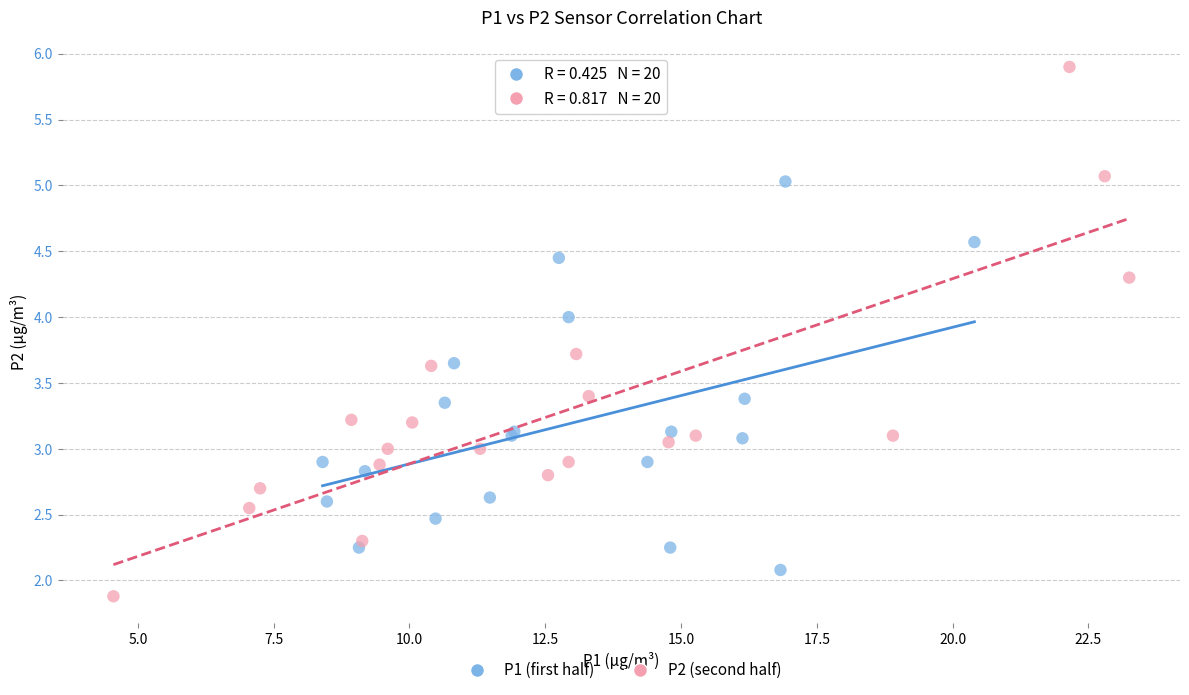

Which series reaches the minimum Y coordinate?

P2 (second half)